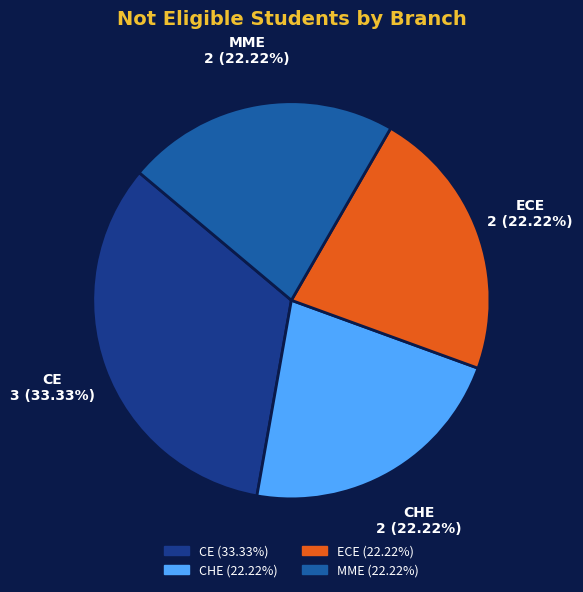

The CHE slice represents 22% of the pie. True or false?

True